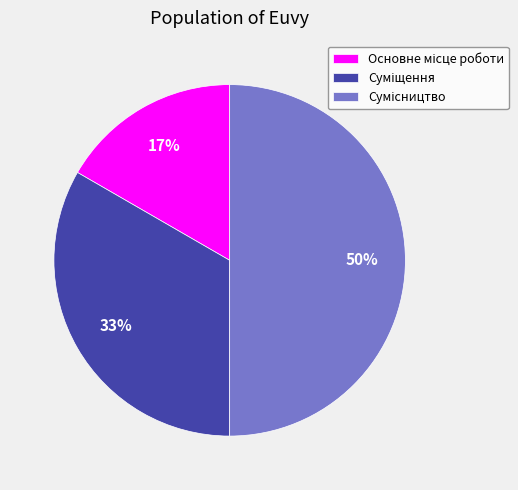

Count the number of slices in the pie.

3